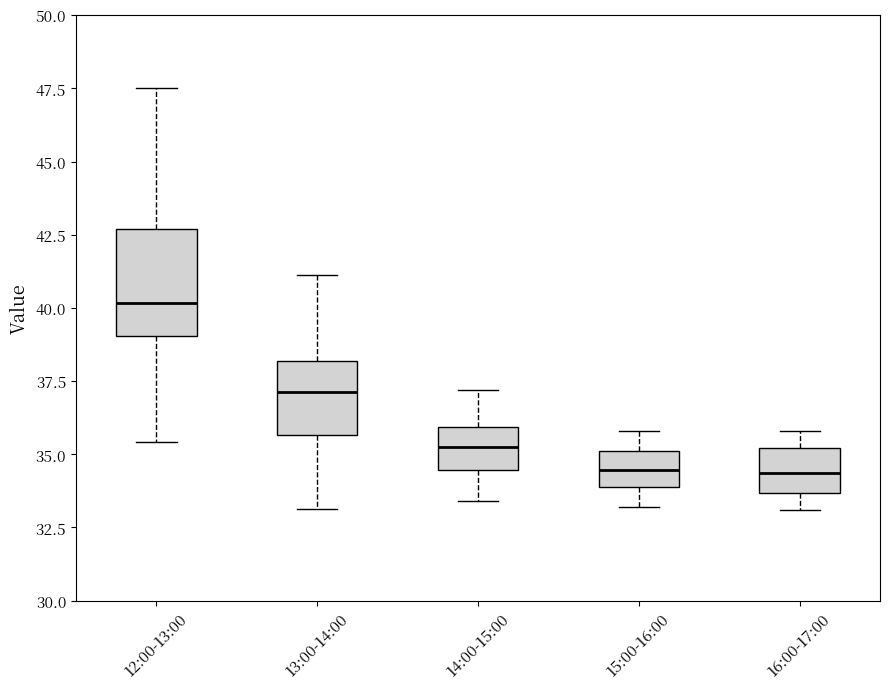

Which box's median line is the highest?

12:00-13:00